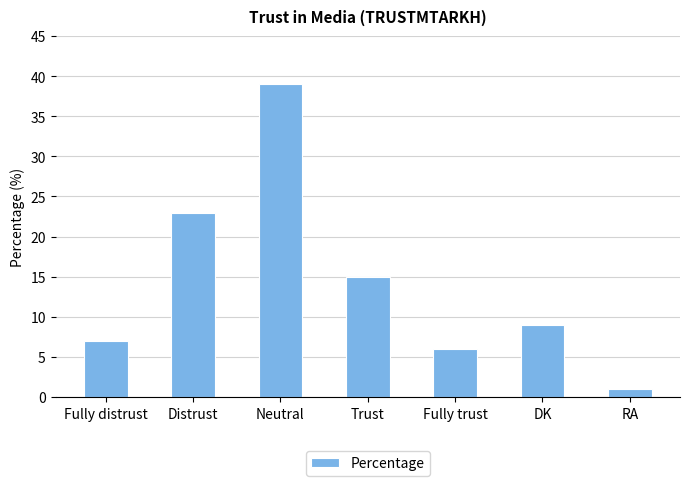

What is the approximate value at Fully distrust?

7